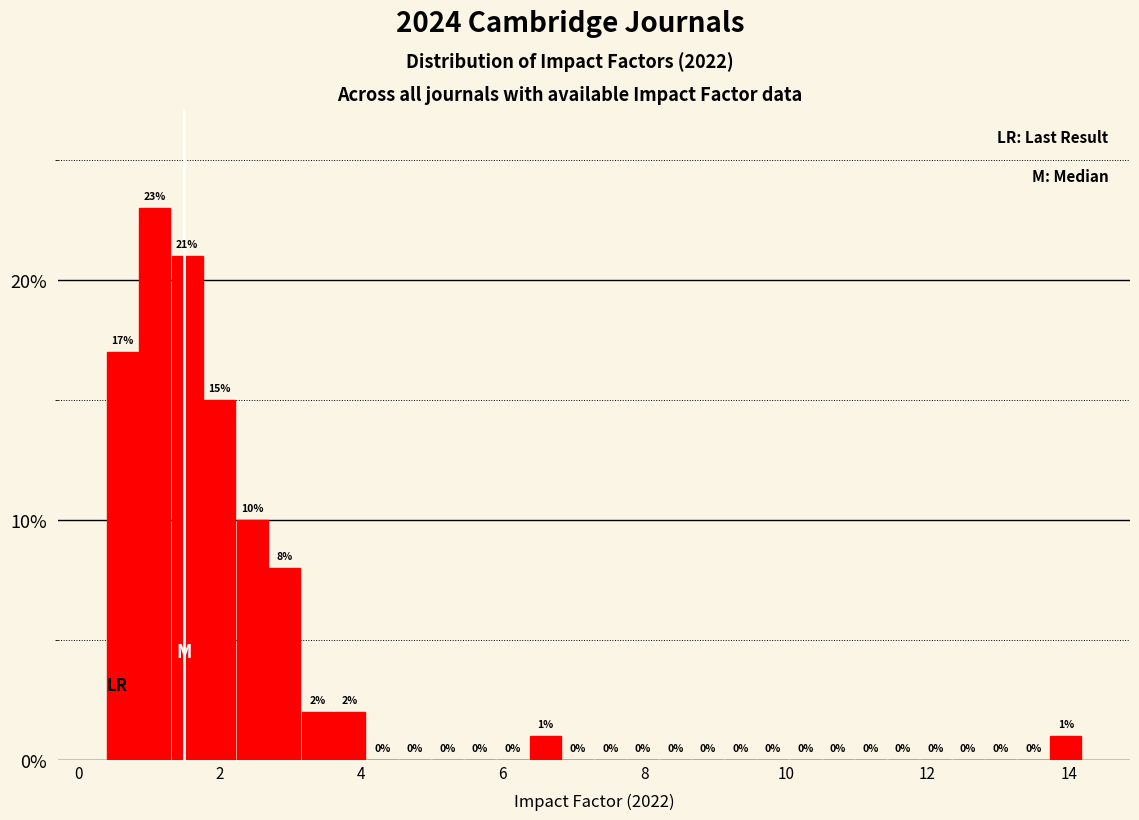

Read against the x-axis, roughly where is the centre of the tallest bar?

1.0